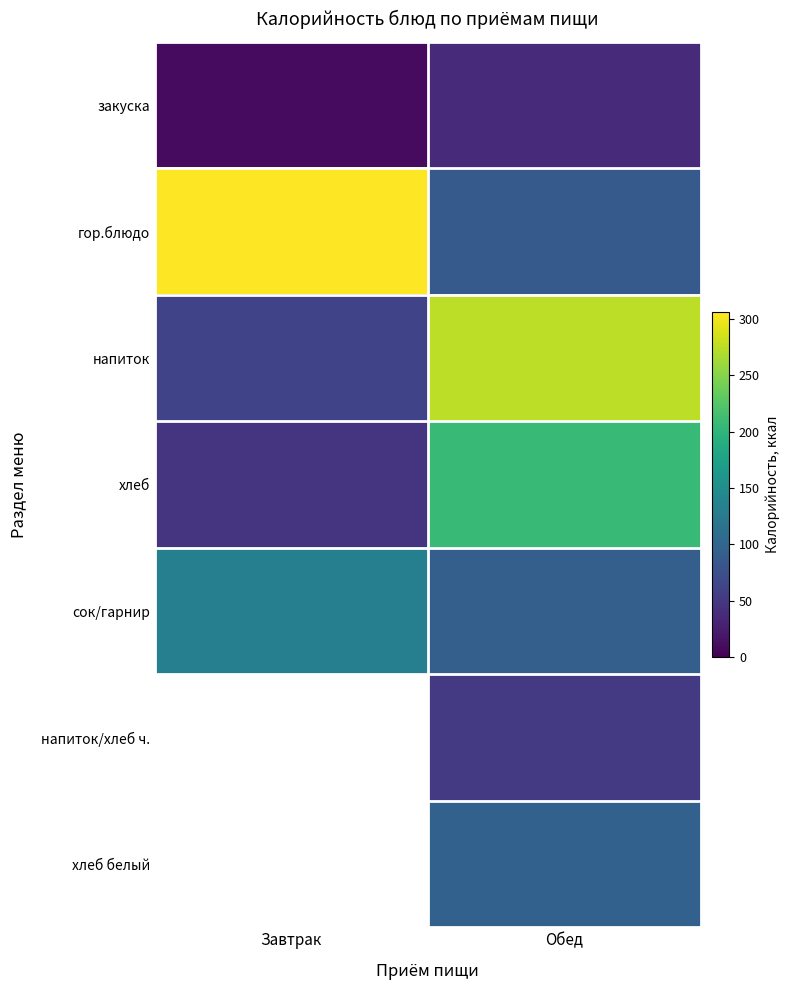

Which series changed the most between Завтрак and Обед?

гор.блюдо